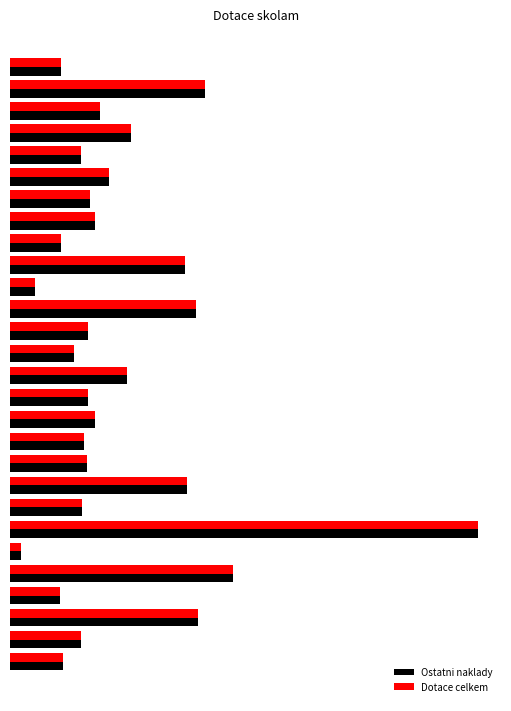

What are all the series names shown in the legend?

Ostatni naklady, Dotace celkem